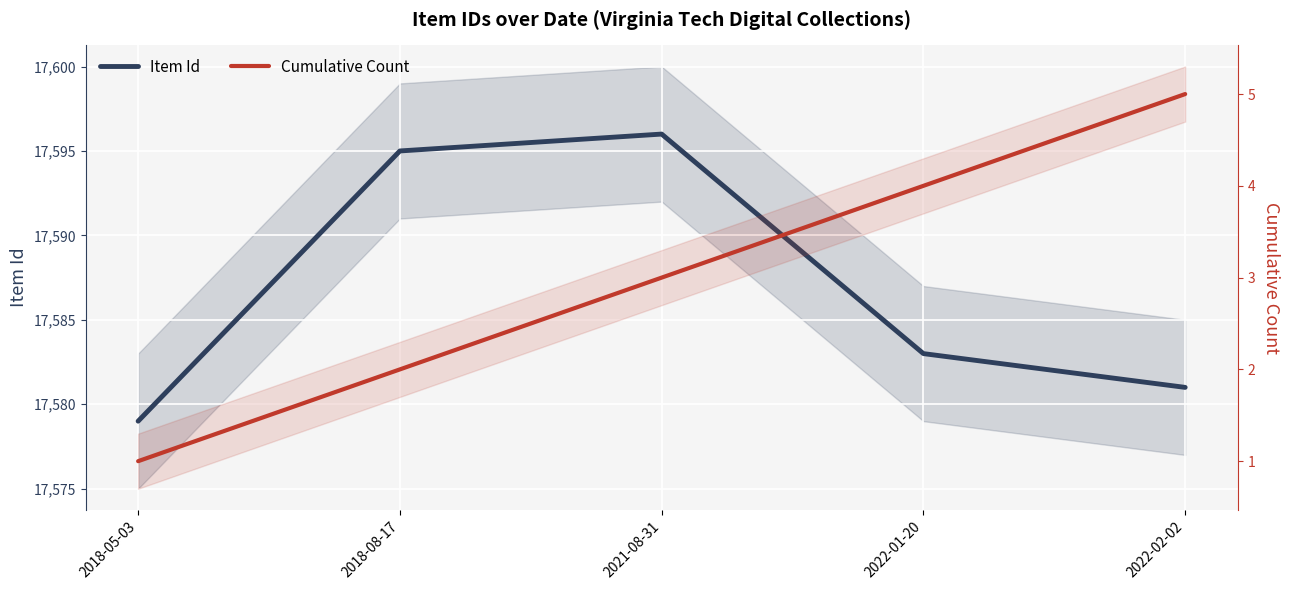

At which label does Item Id reach its minimum?

2018-05-03